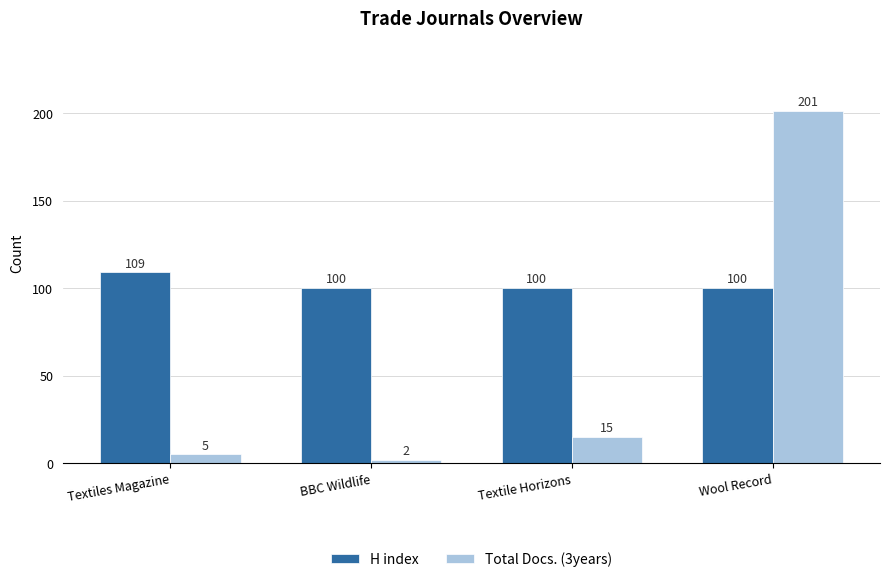

The H index series shows 143 at Wool Record. True or false?

False